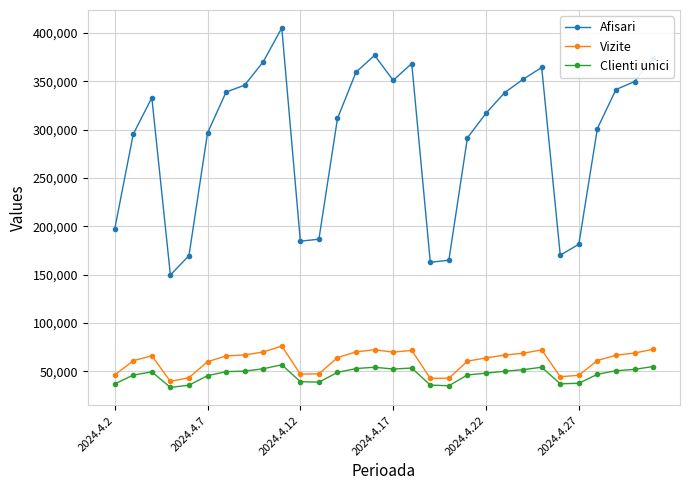

Which series has the widest spread of values?

Afisari